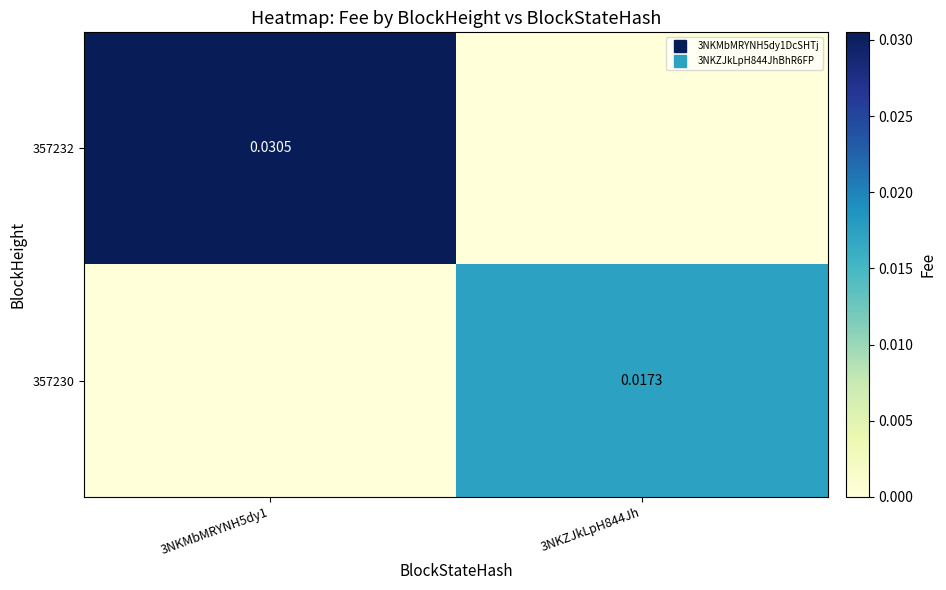

Which series has the largest total across all categories?

357232